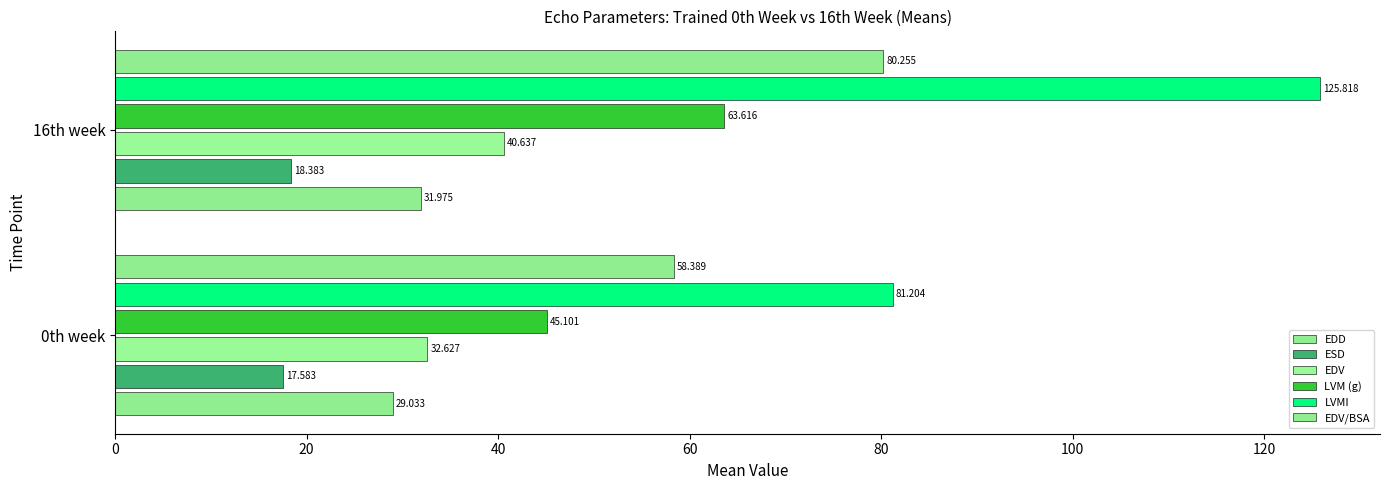

Count the number of data series in this chart.

6